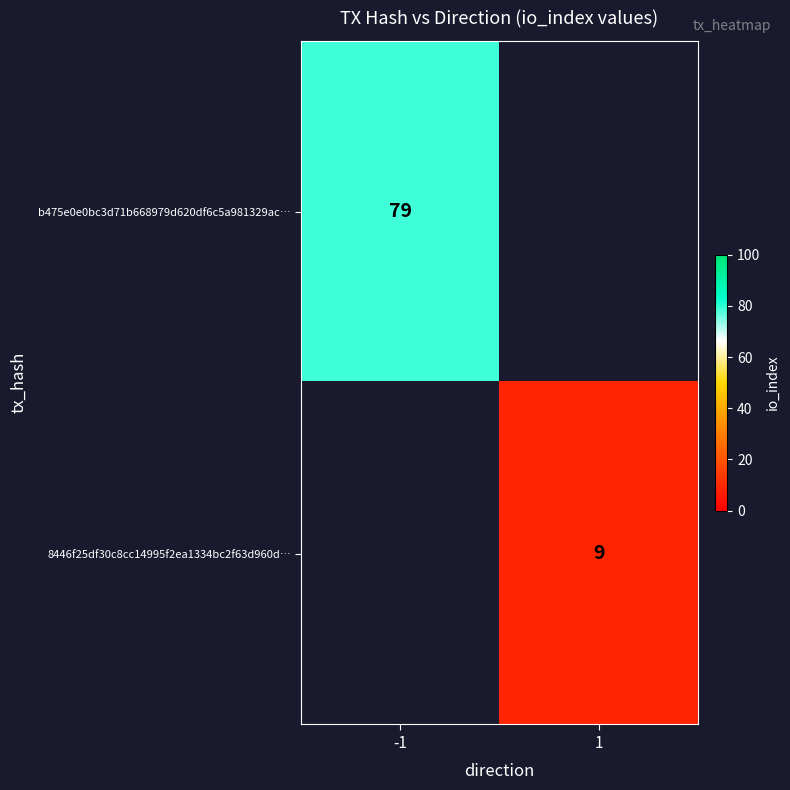

What is the smallest value displayed?

9.0